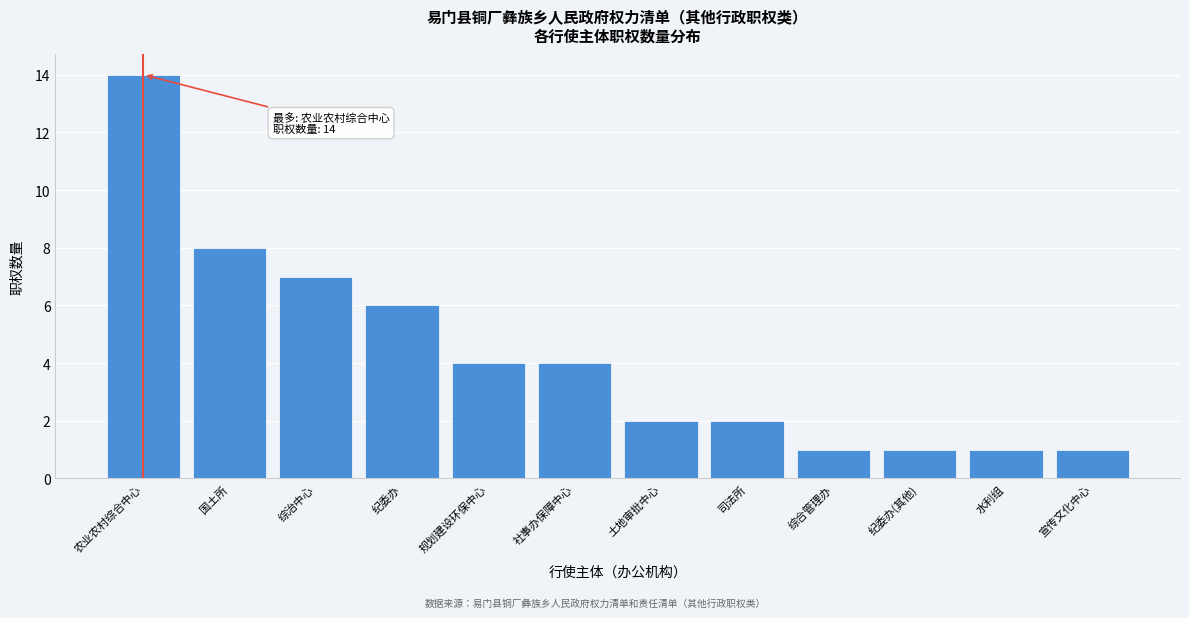

Reading left to right, list all the values displayed in this chart.

14	8	7	6	4	4	2	2	1	1	1	1